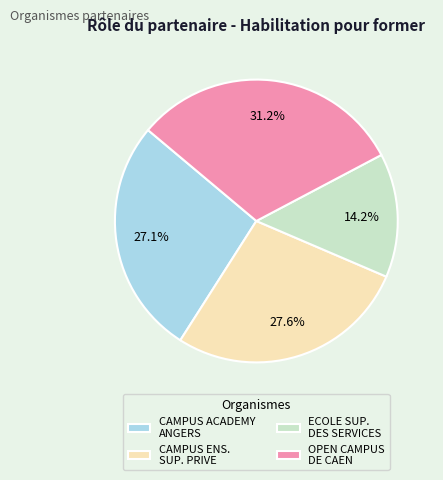

Does CAMPUS ACADEMY ANGERS represent more than half of the total?

No